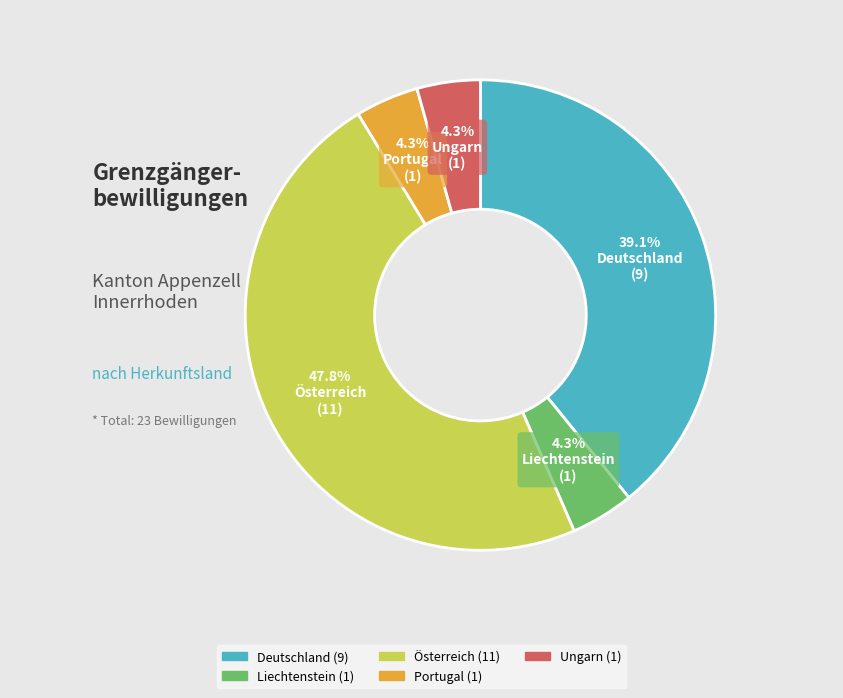

The Deutschland slice represents 39% of the pie. True or false?

True